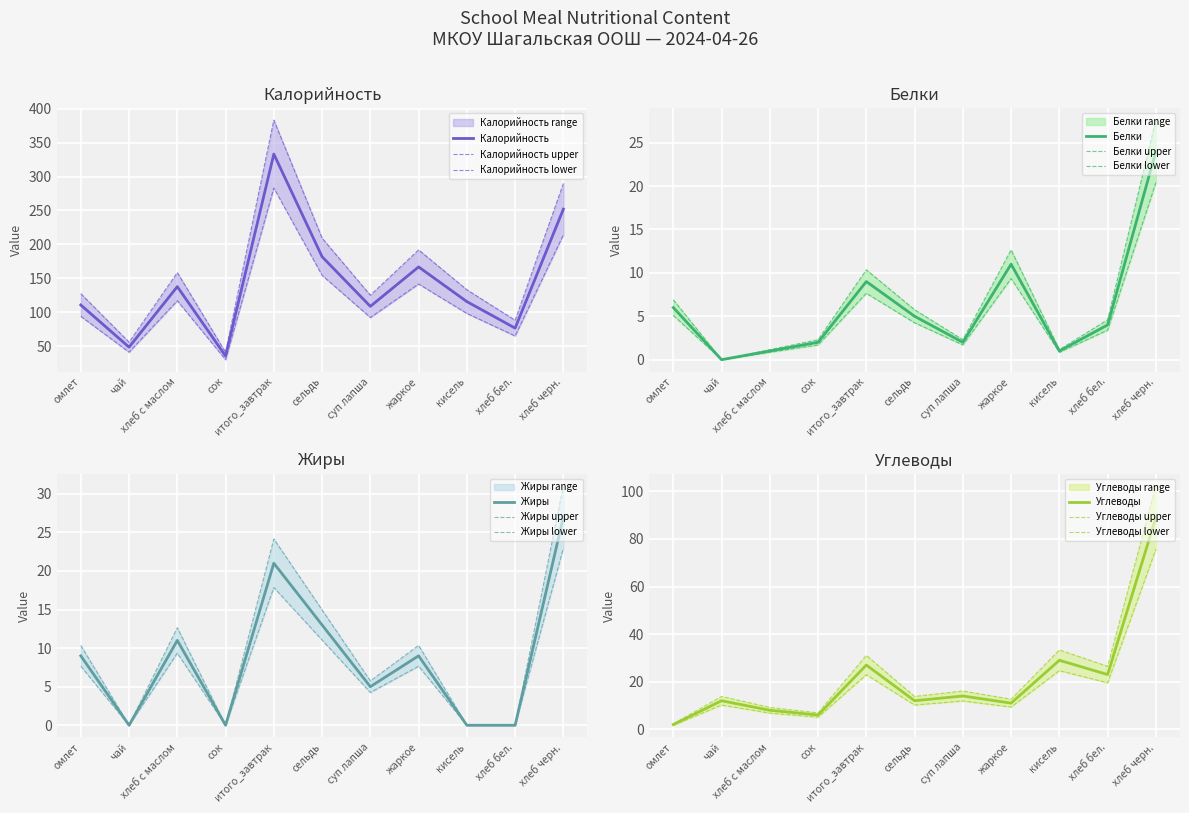

List the series in order of their peak value, lowest first.

Белки, Жиры, Углеводы, Калорийность